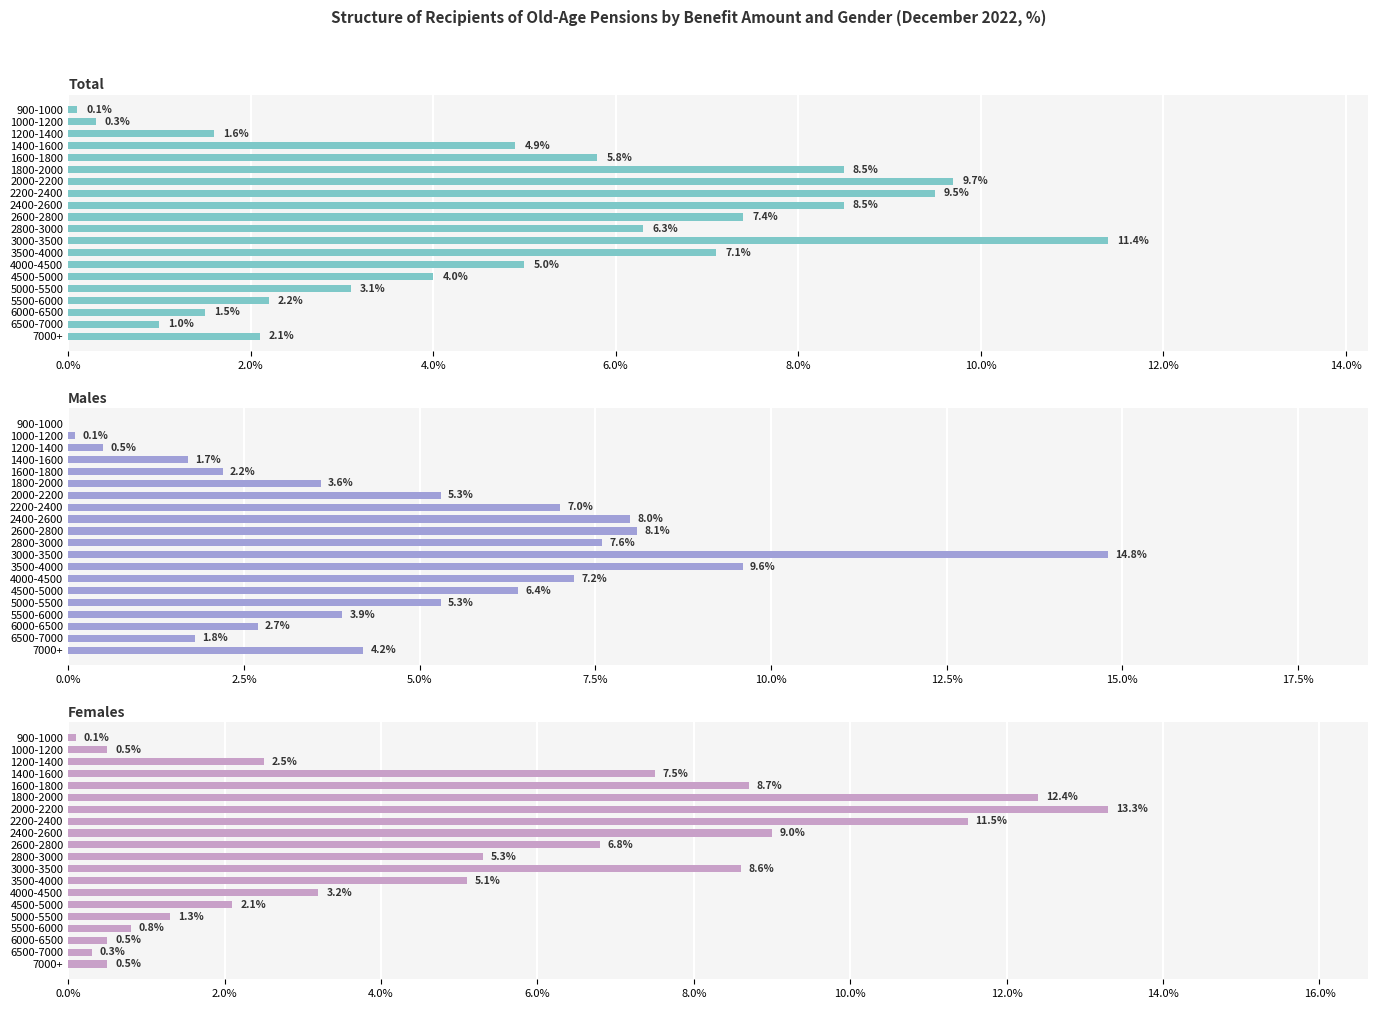

Reading left to right, what are all the values shown in this chart?

Total: 0.1	0.3	1.6	4.9	5.8	8.5	9.7	9.5	8.5	7.4	6.3	11.4	7.1	5.0	4.0	3.1	2.2	1.5	1.0	2.1
Males: 0.0	0.1	0.5	1.7	2.2	3.6	5.3	7.0	8.0	8.1	7.6	14.8	9.6	7.2	6.4	5.3	3.9	2.7	1.8	4.2
Females: 0.1	0.5	2.5	7.5	8.7	12.4	13.3	11.5	9.0	6.8	5.3	8.6	5.1	3.2	2.1	1.3	0.8	0.5	0.3	0.5